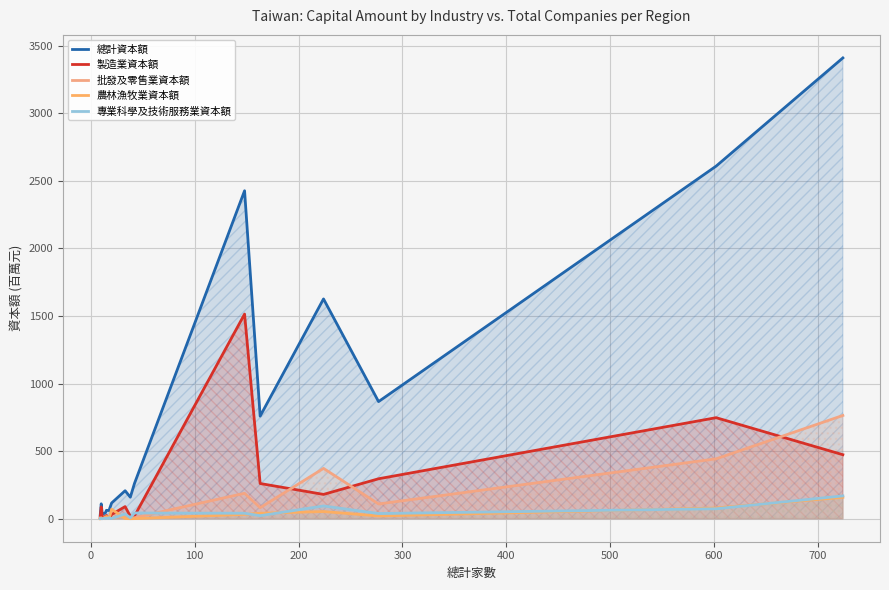

Which series has the largest total across all categories?

總計資本額